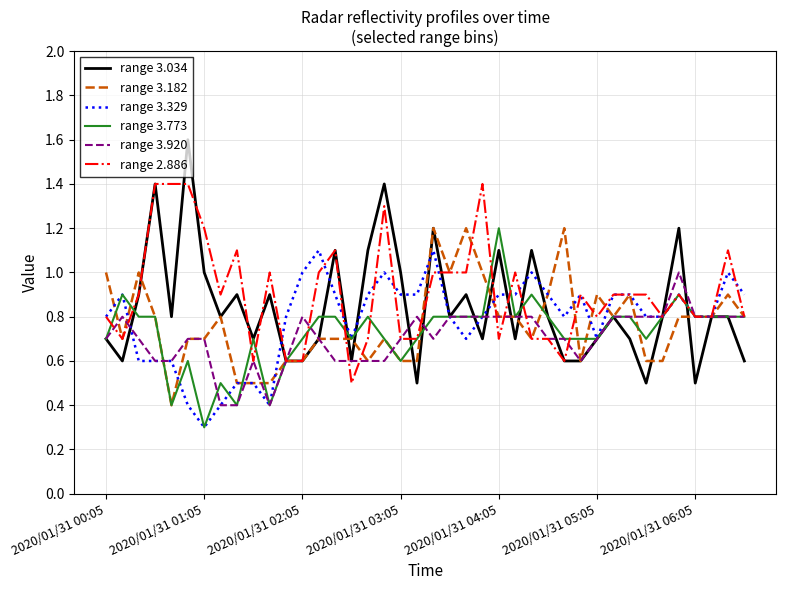

Which series has the largest range (max minus min)?

range 3.034